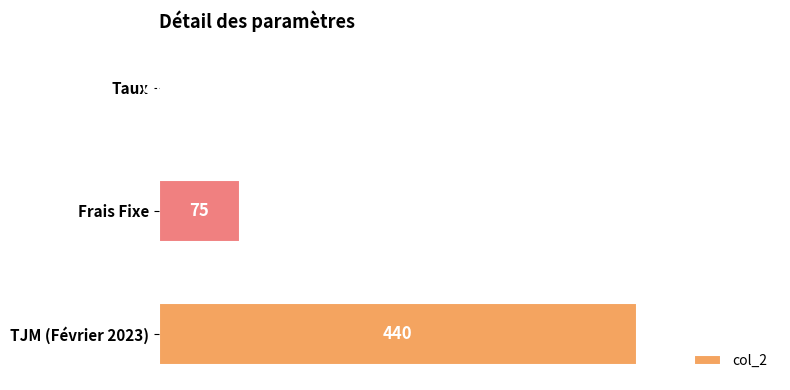

What is the sum of the values at Frais Fixe and TJM (Février 2023)?

515.0